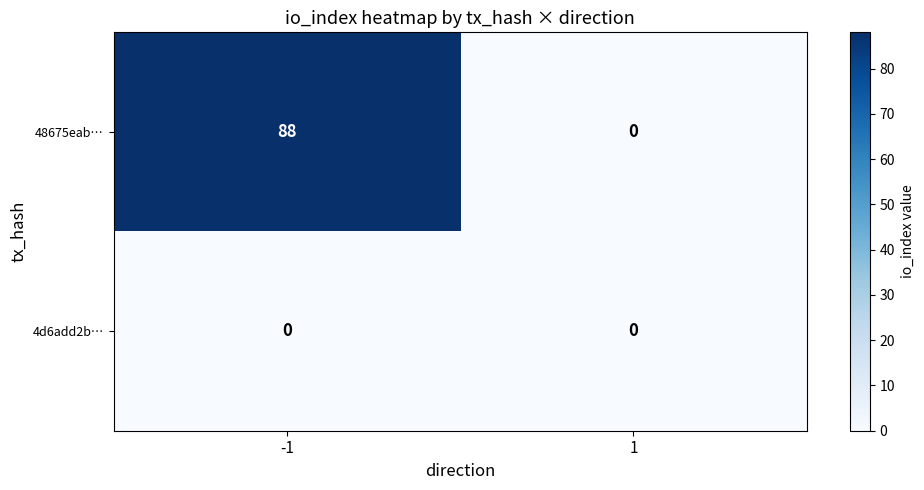

Is it true that 4d6add2b… equals 0 at -1?

True